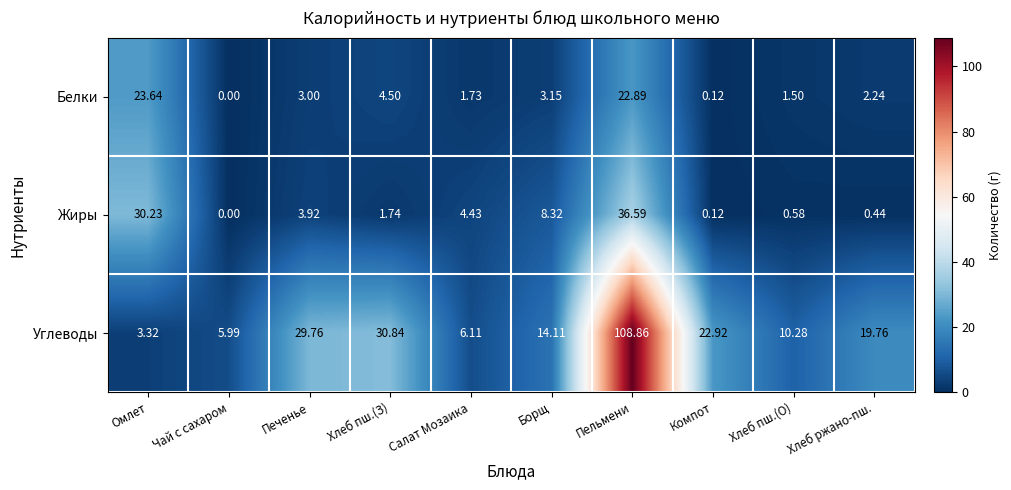

Which series has the largest range (max minus min)?

Углеводы